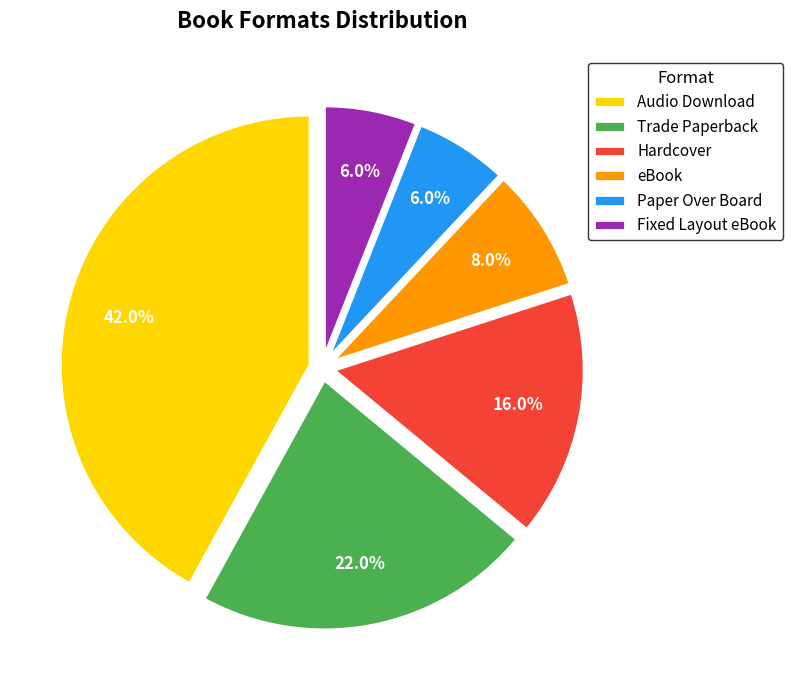

Which slice is the largest?

Audio Download